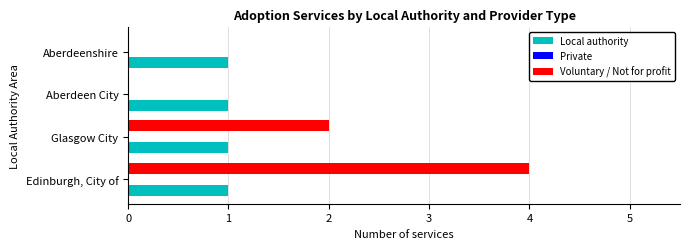

What is the sum of all Local authority values?

4